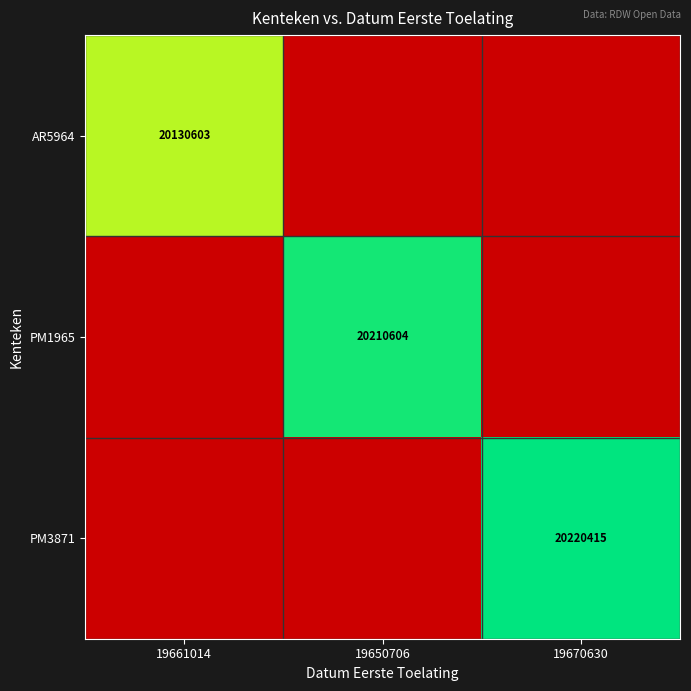

The value of PM3871 at 19670630 is 20220415. True or false?

True